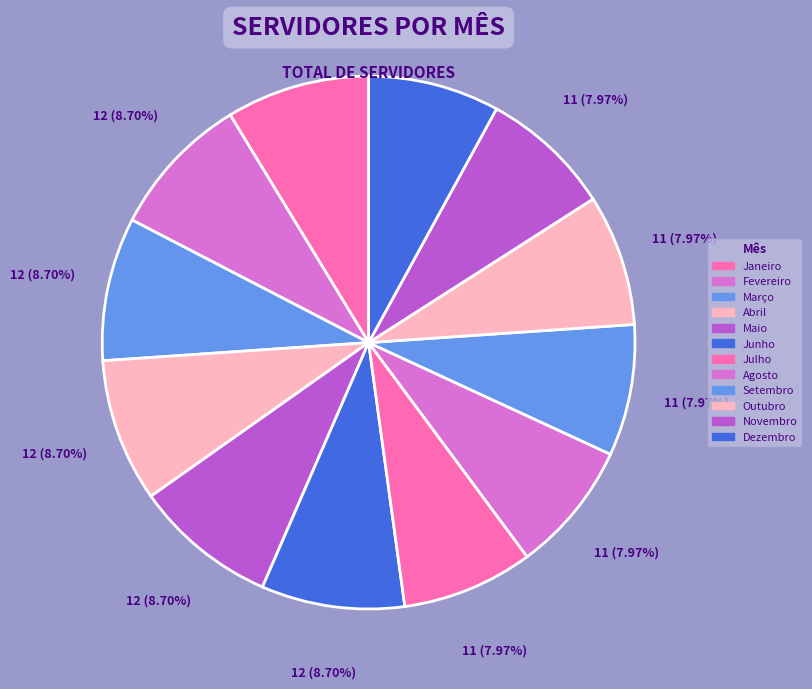

Which category has the smallest portion of the pie?

Julho